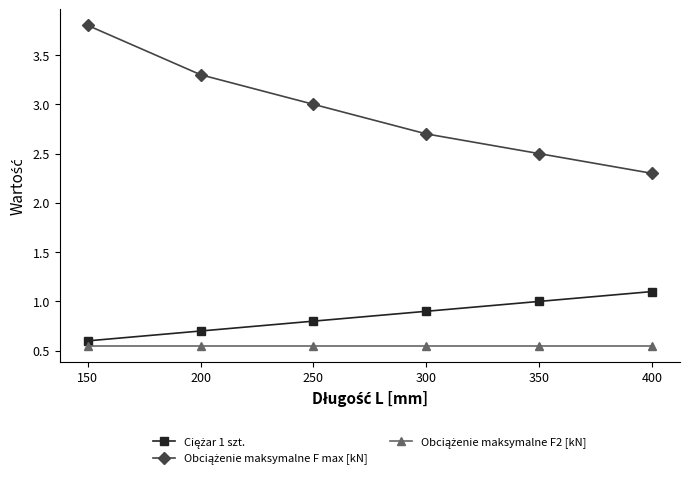

At which category is the sum across all series the highest?

150